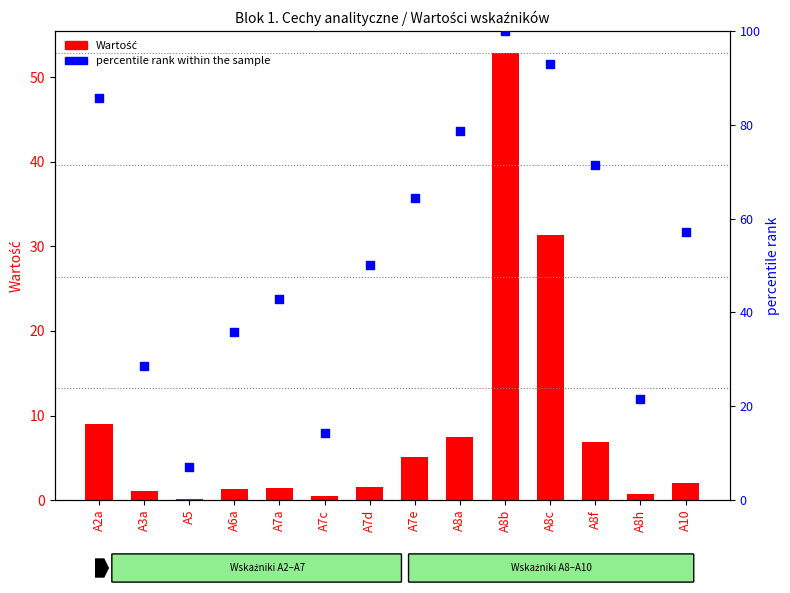

What are all the series names shown in the legend?

Wartość, percentile rank within the sample